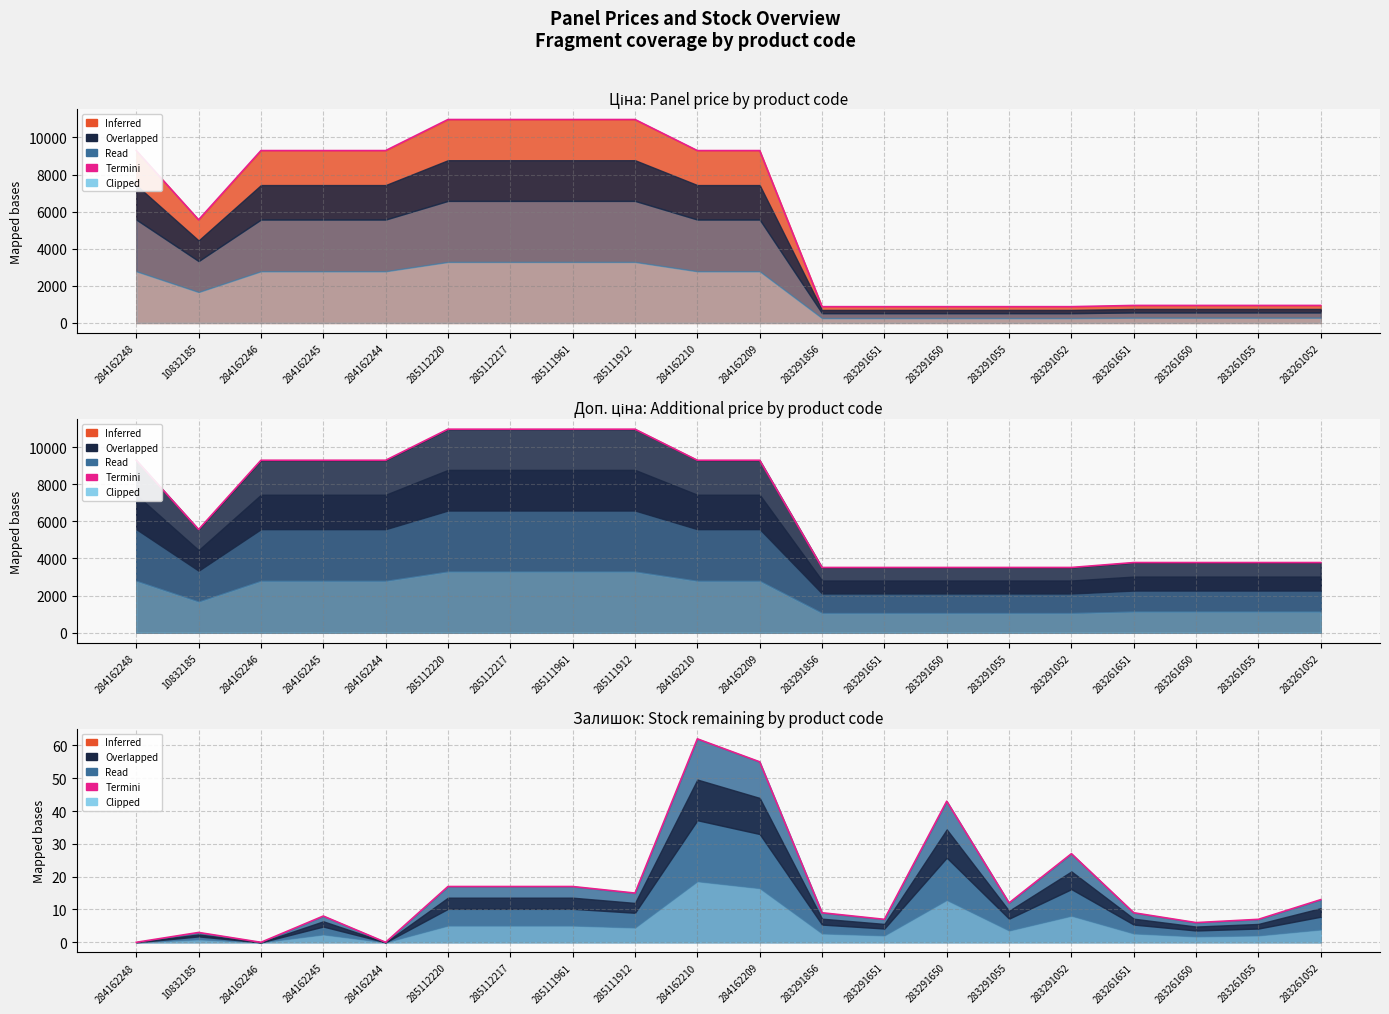

True or false: Ціна line and Доп. ціна line intersect in this chart.

False